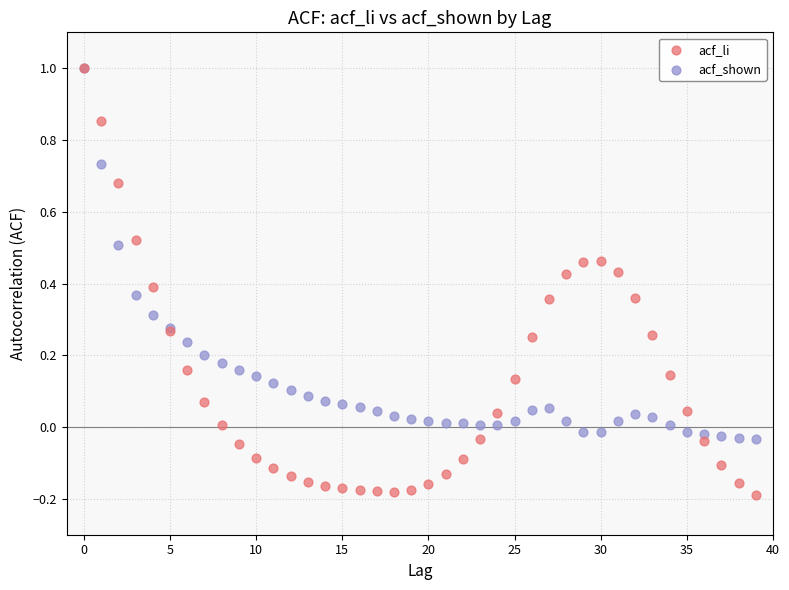

What are all the series names shown in the legend?

acf_li, acf_shown